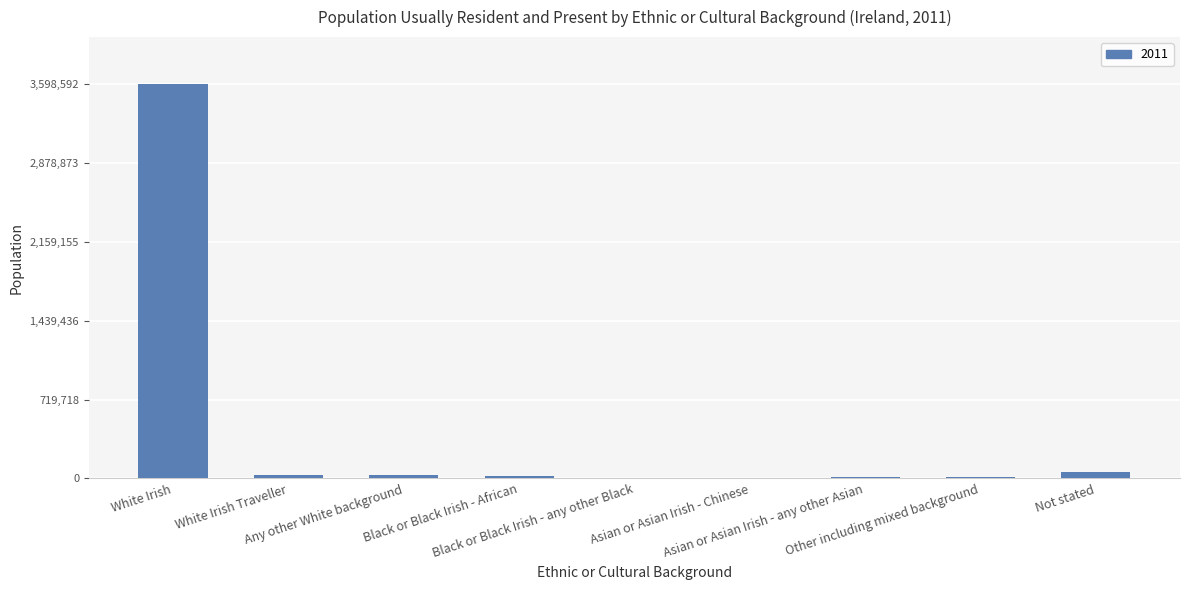

What is the sum of all values?

3758511